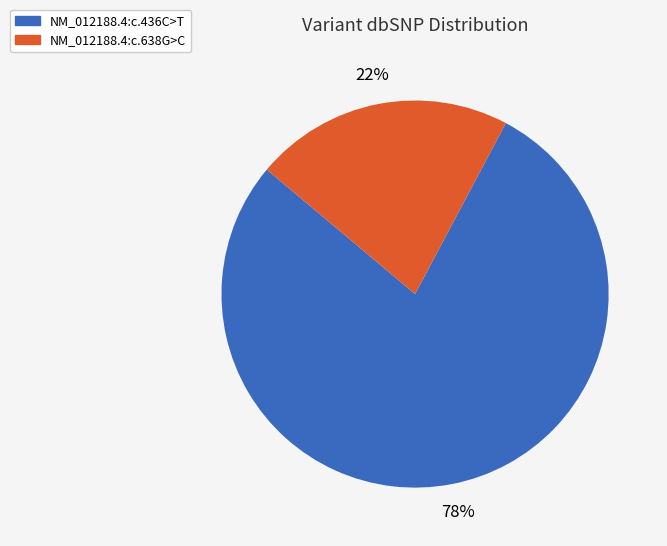

Which slice is the largest?

NM_012188.4:c.436C>T